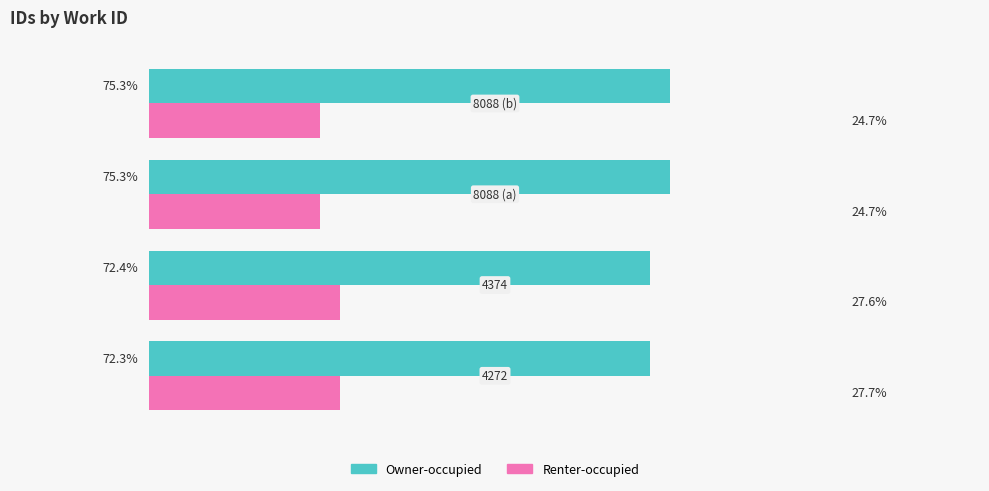

Rank the series by their maximum value, from lowest to highest.

Renter-occupied, Owner-occupied